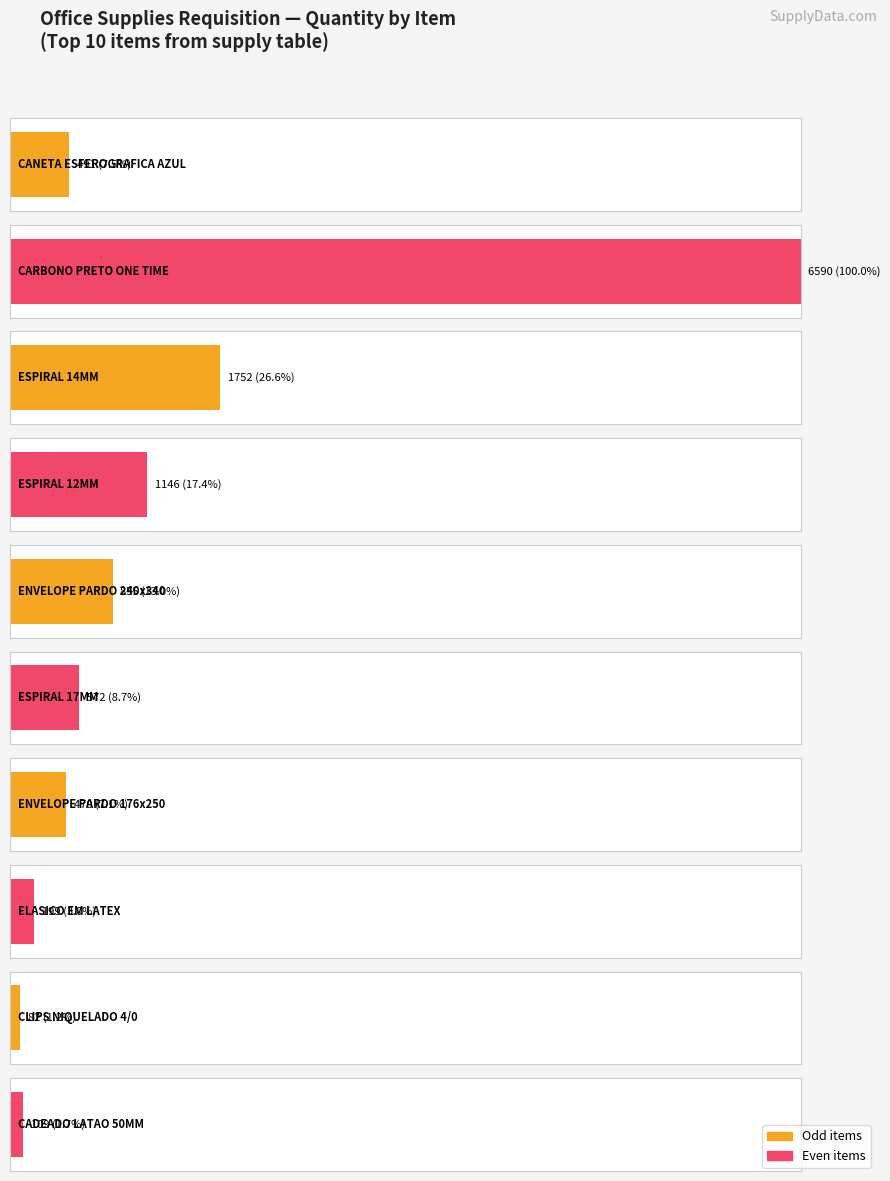

Reading left to right, what are all the values shown in this chart?

Quantidade=491	1=6590	2=1752	3=1146	4=855	5=572	6=470	7=199	8=82	9=109